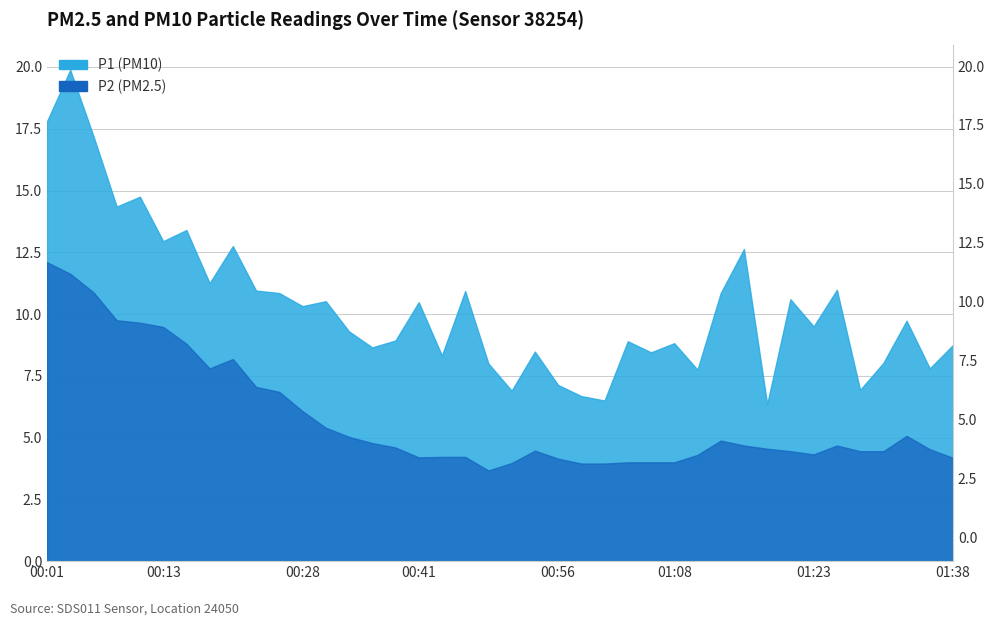

At which category does P1 reach its first local peak?

00:03